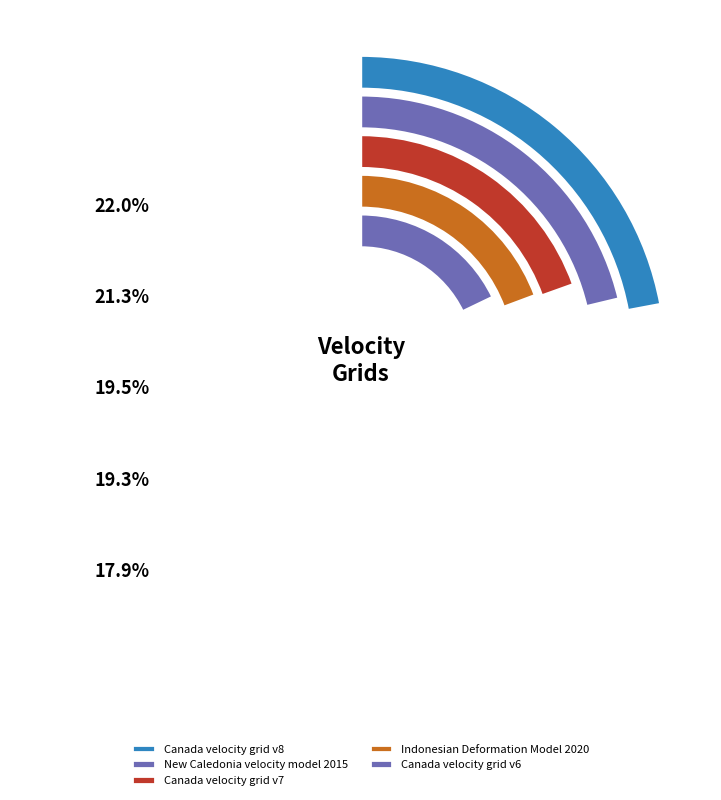

To the nearest percent, what portion does Indonesian Deformation Model 2020 represent?

19%